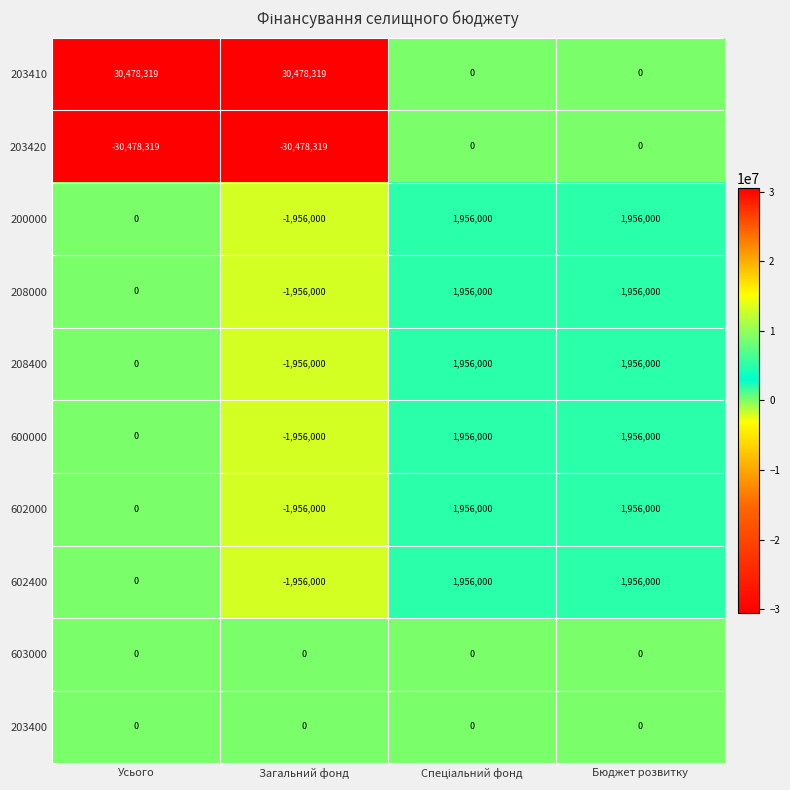

What is the difference between the highest and lowest values at Усього?

60956638